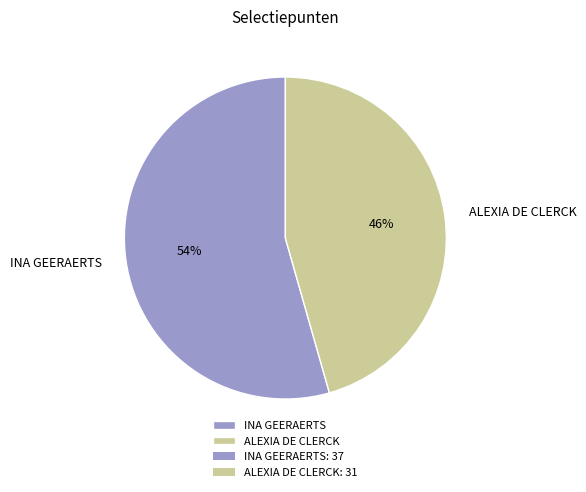

Between ALEXIA DE CLERCK and INA GEERAERTS, which is larger?

INA GEERAERTS